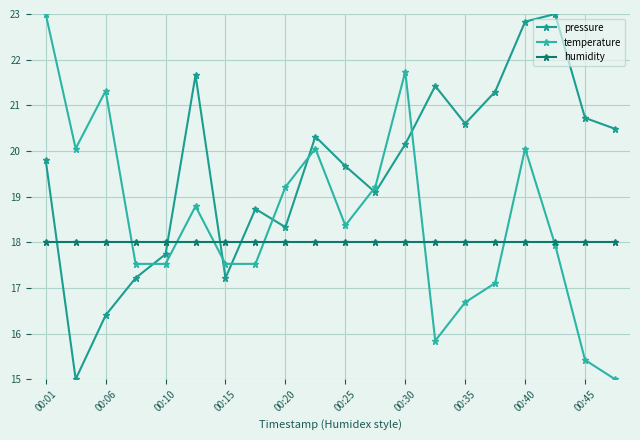

How many values in the pressure series are below 20?

10